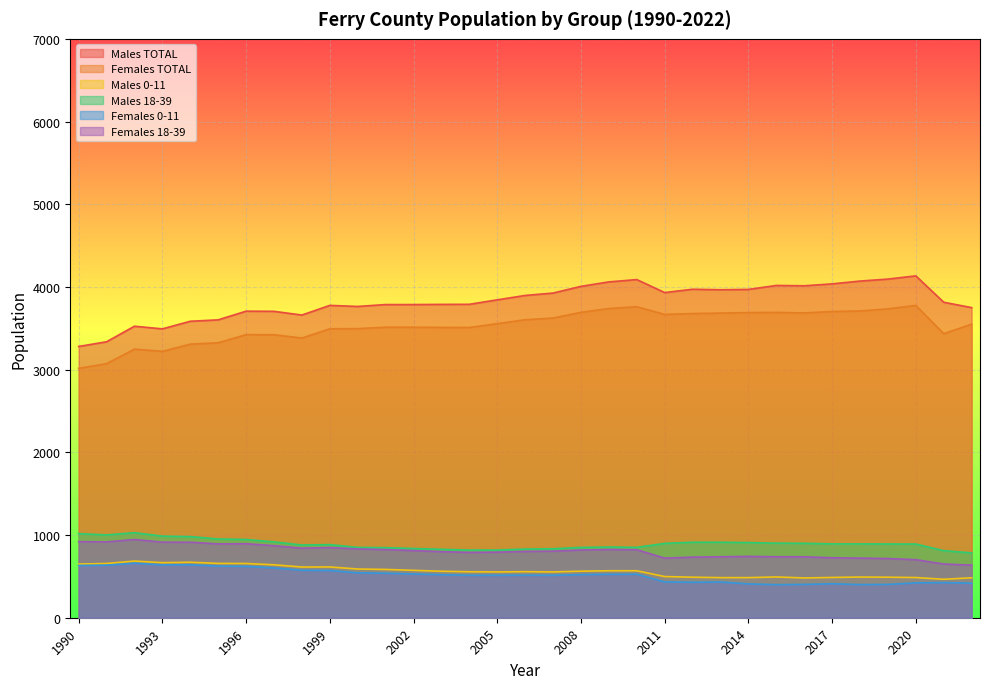

Which series has the largest total across all categories?

Males TOTAL